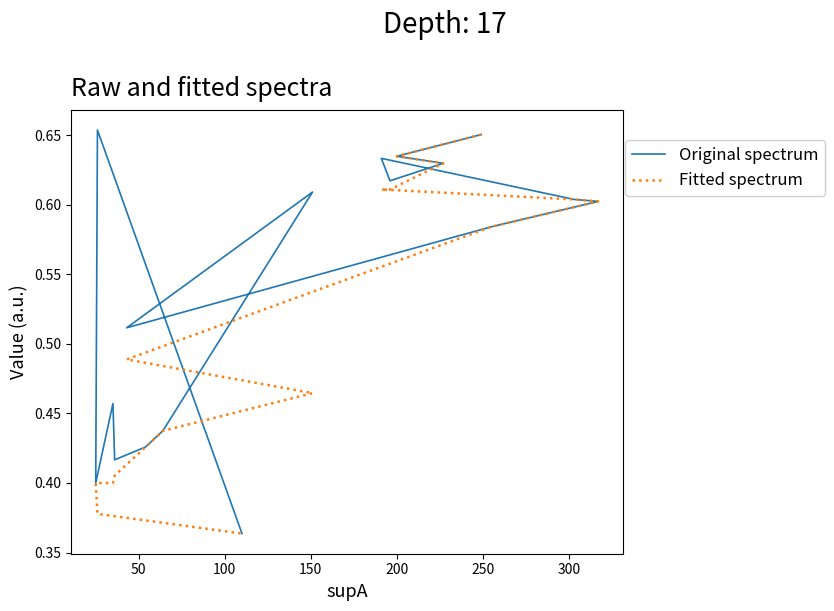

What is the approximate value of Original spectrum at 150?

0.6